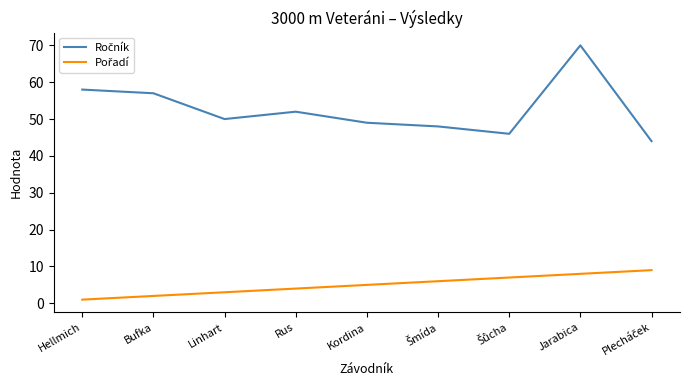

Which label corresponds to the largest value in the chart?

Jarabica